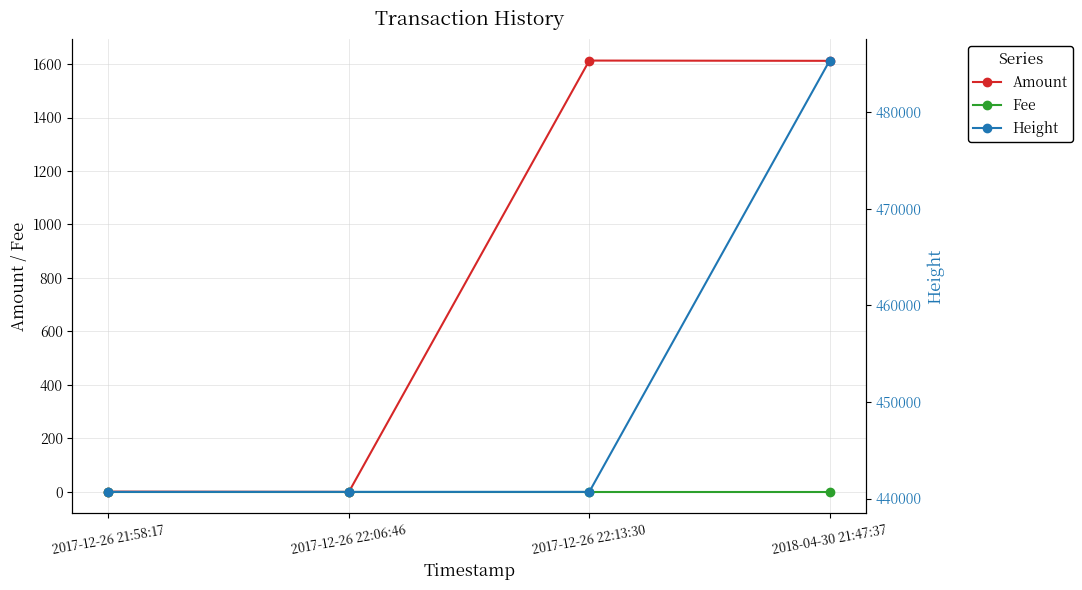

Is this an area chart (filled region under the line)?

No